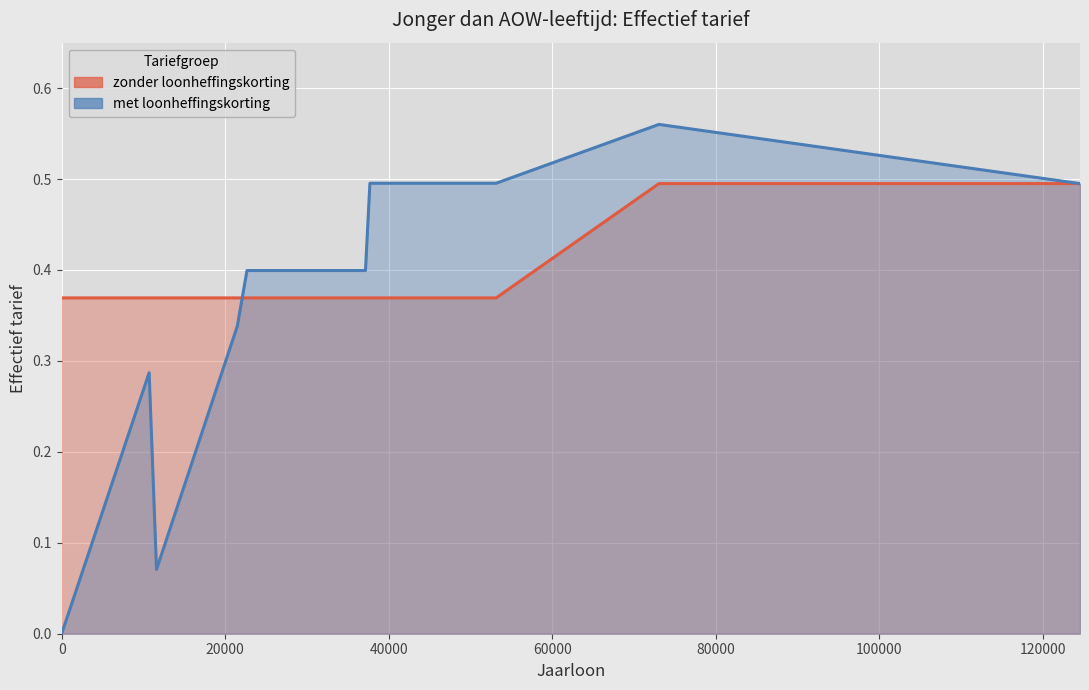

What is the value of the zonder loonheffingskorting point at the 9th from the left?

0.4